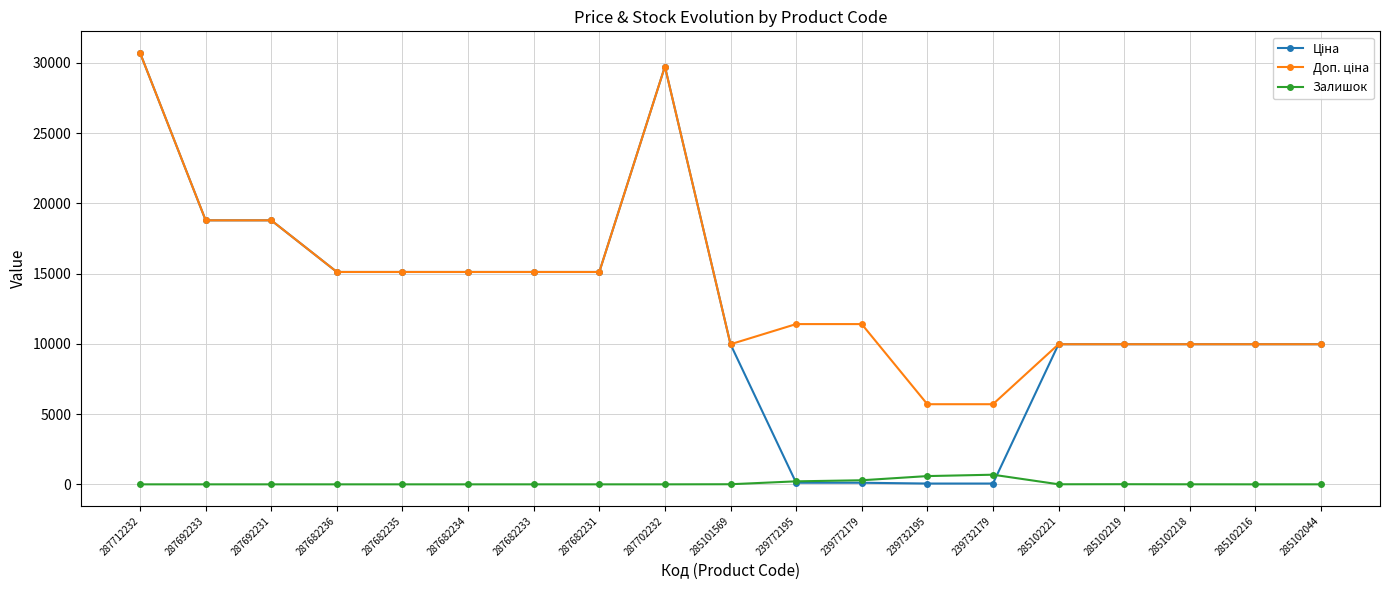

What is the total value across all series at 287682236?

30240.0